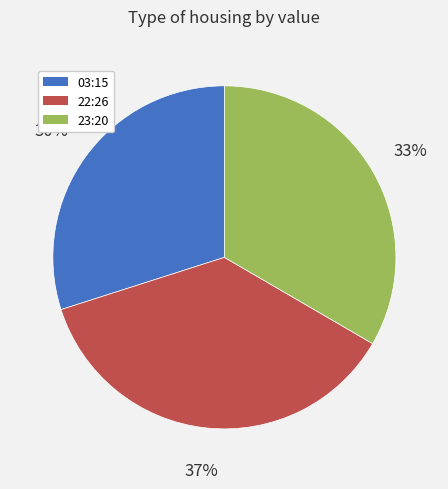

What is the ratio of the value at 22:26 to the value at 23:20?

1.1